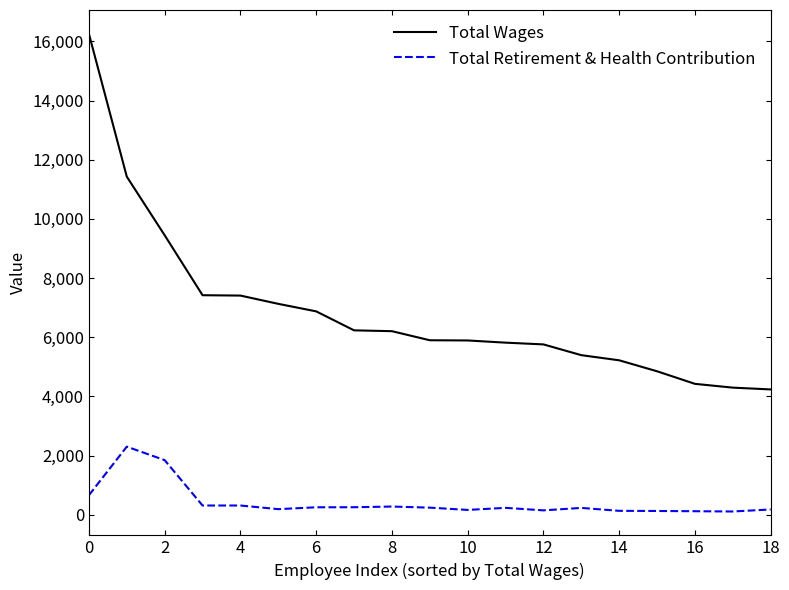

Which series has the largest total across all categories?

Total Wages